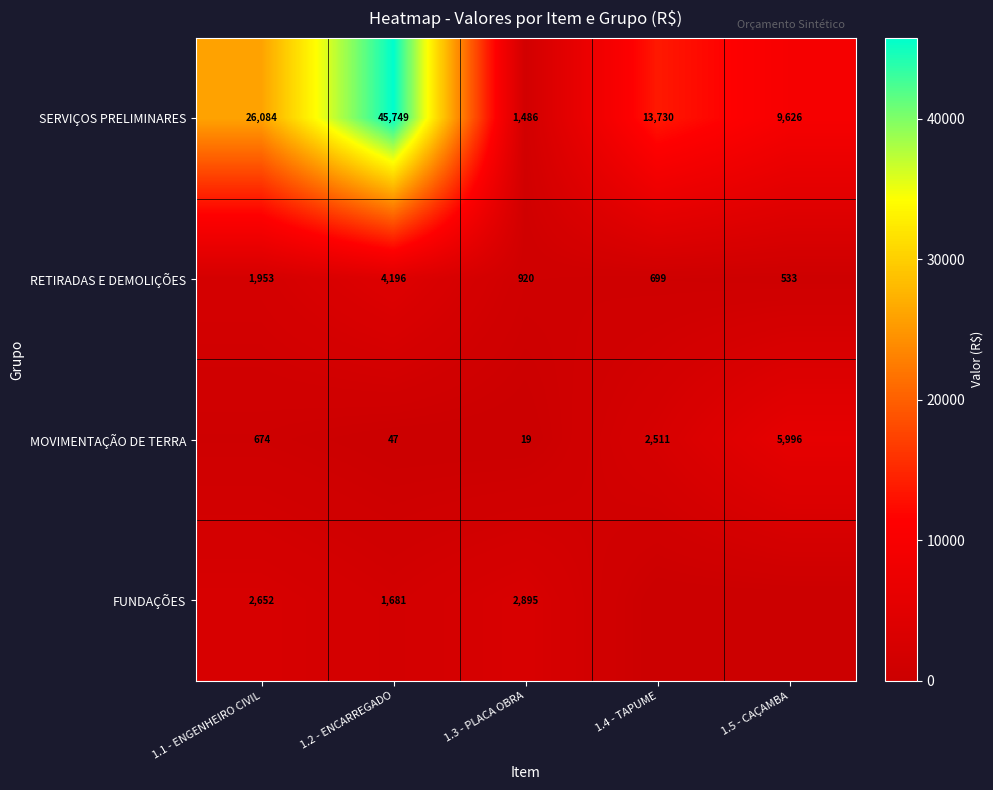

Between 1.2 - ENCARREGADO and 1.5 - CAÇAMBA, which is larger?

1.2 - ENCARREGADO